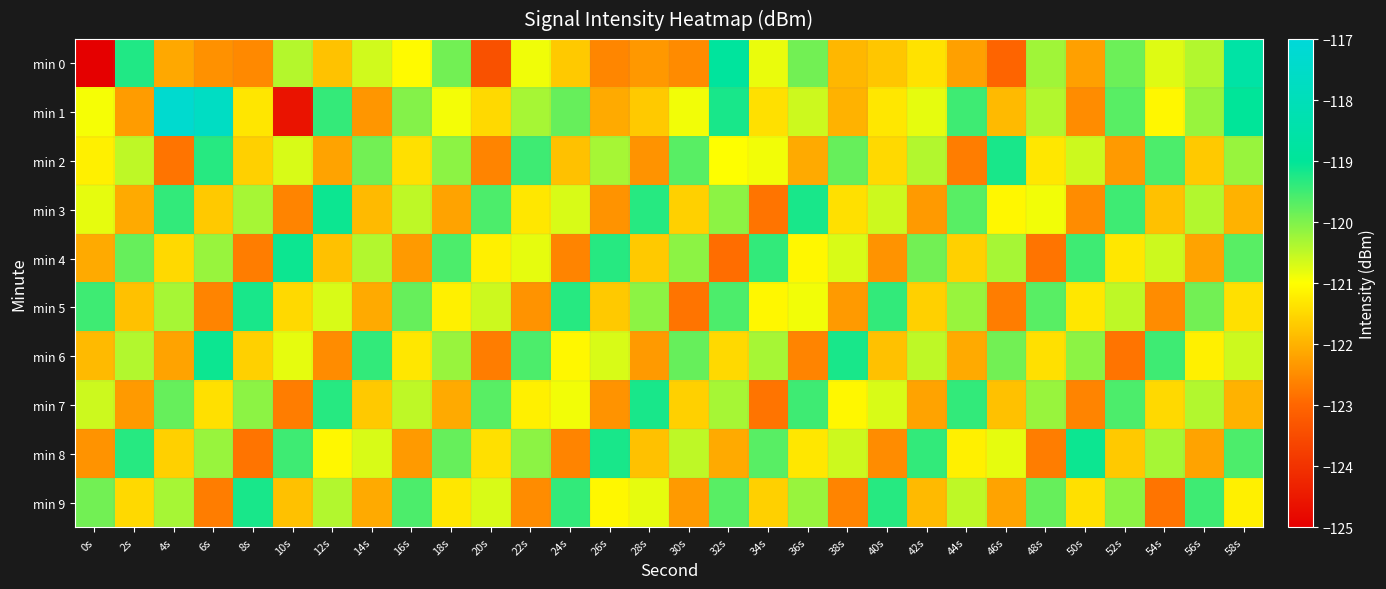

At 34s, list the series in order from smallest to largest.

min 3, min 7, min 9, min 1, min 5, min 2, min 0, min 6, min 8, min 4